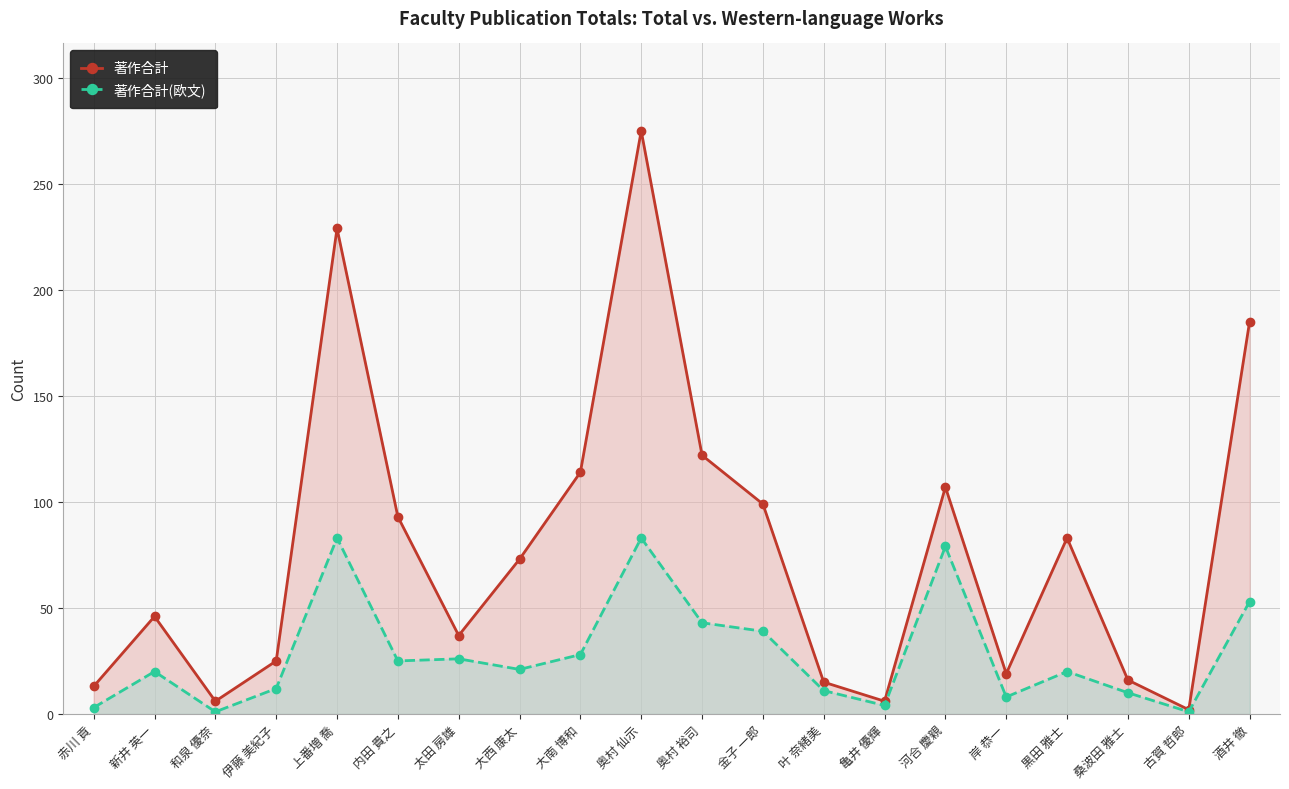

Which series has the widest spread of values?

著作合計